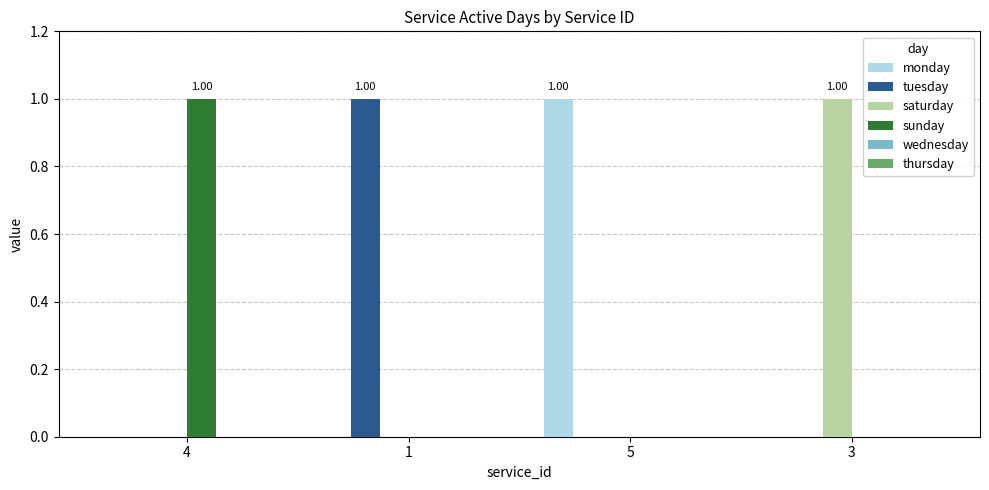

What is the greatest value displayed?

1